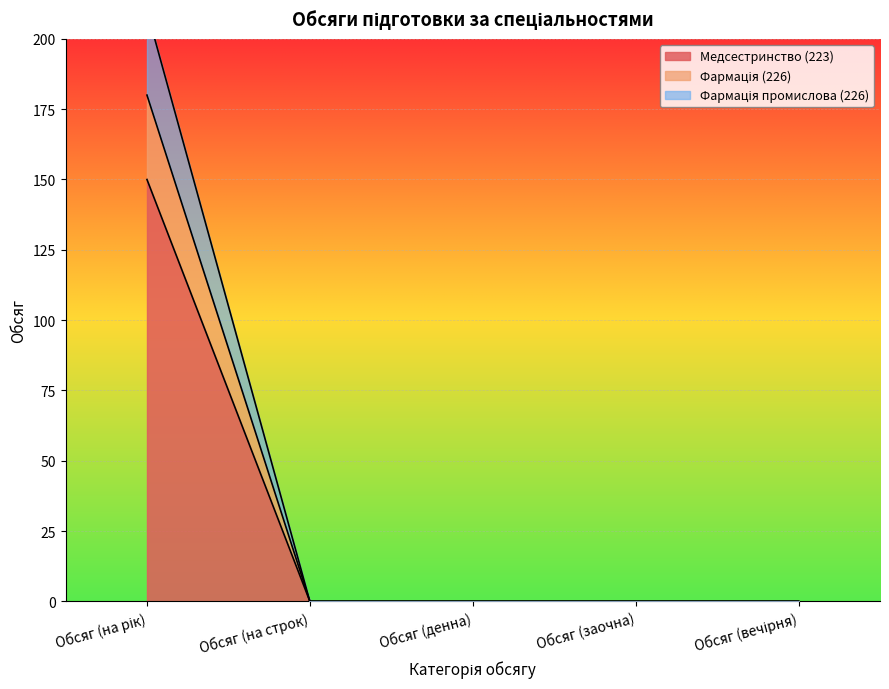

True or false: Медсестринство (223) has a value of 0 at Обсяг (заочна).

True